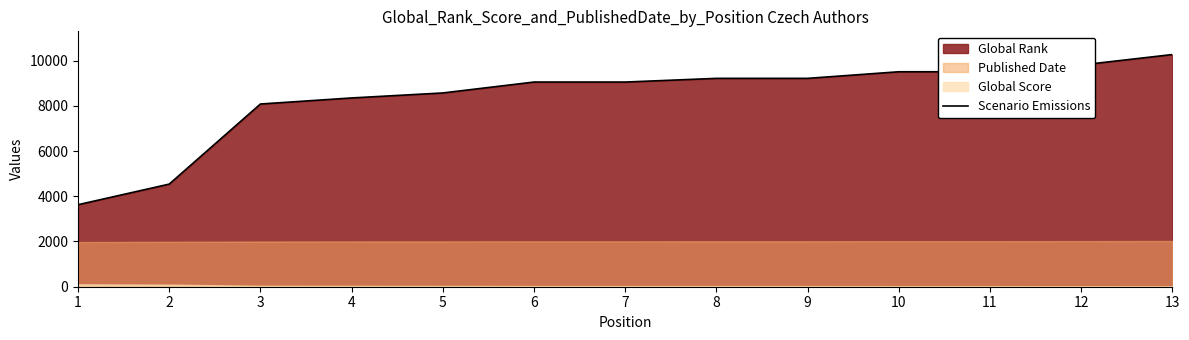

What is the smallest value displayed?

3626